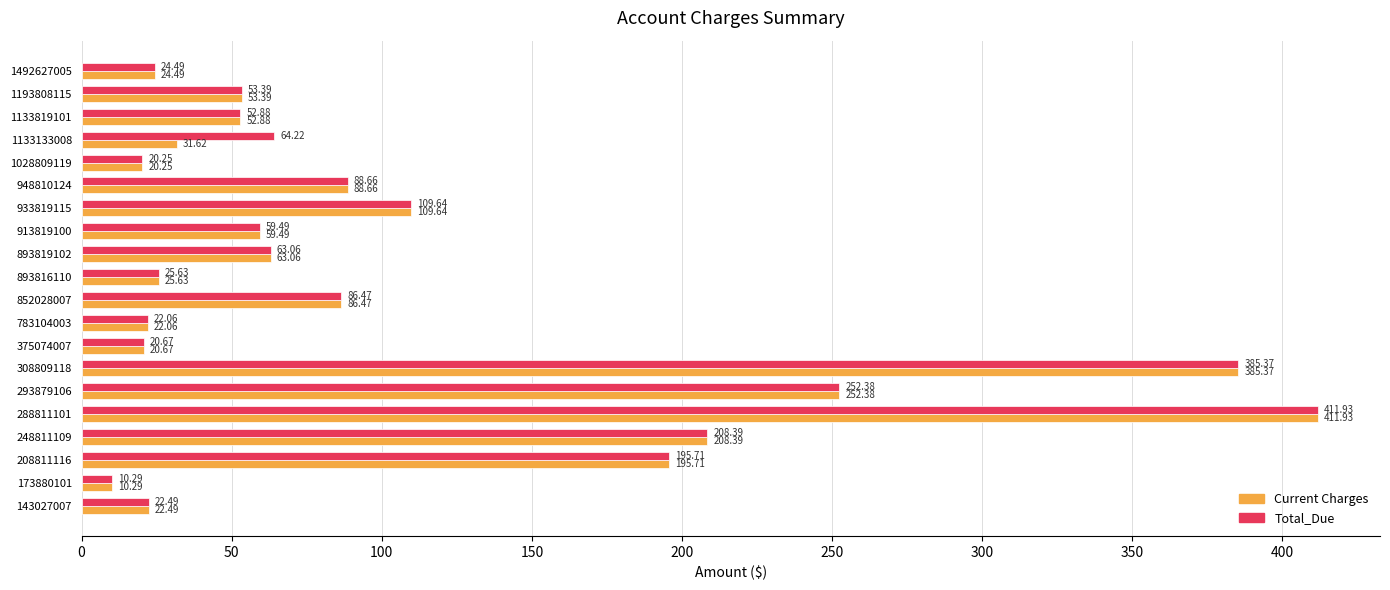

At how many categories does at least one series exceed 218?

3